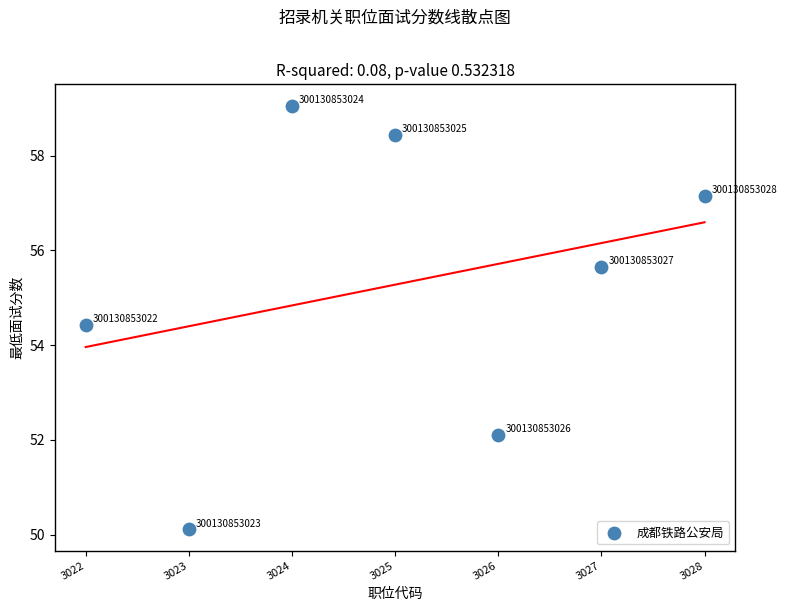

What Y value in the scatter plot is closest to 54?

54.4